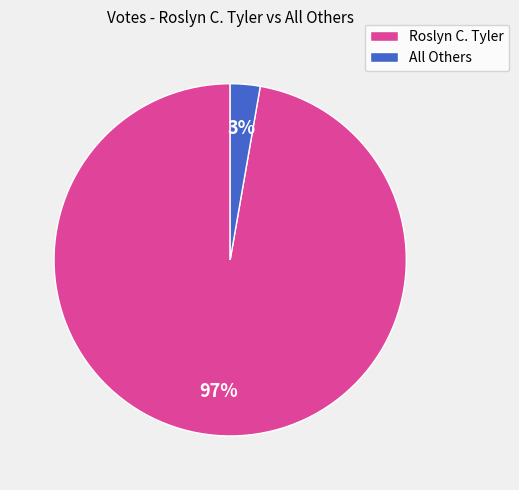

To the nearest percent, what is the combined percentage of Roslyn C. Tyler and All Others?

100%